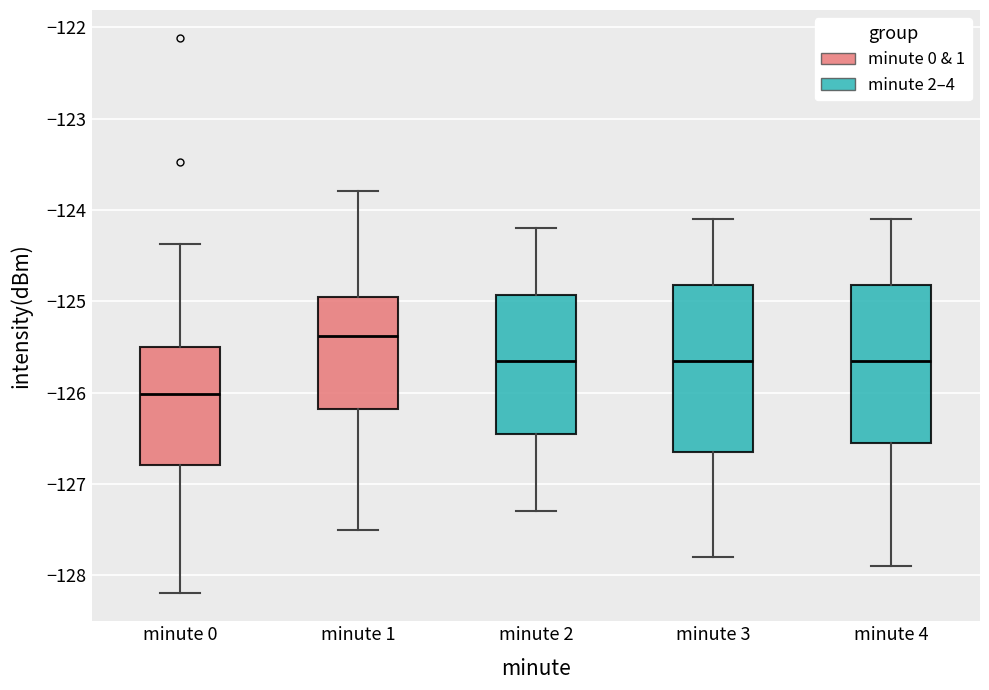

Which box has the highest median line?

minute 1